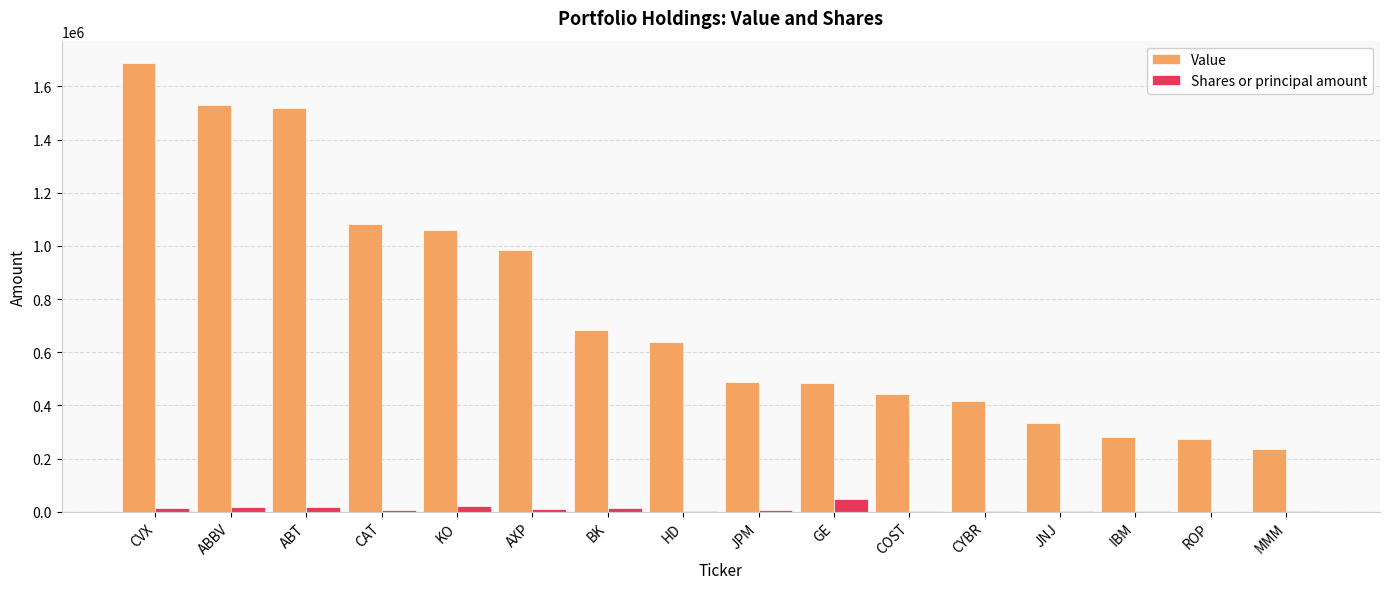

Which series changed the most between COST and MMM?

Value